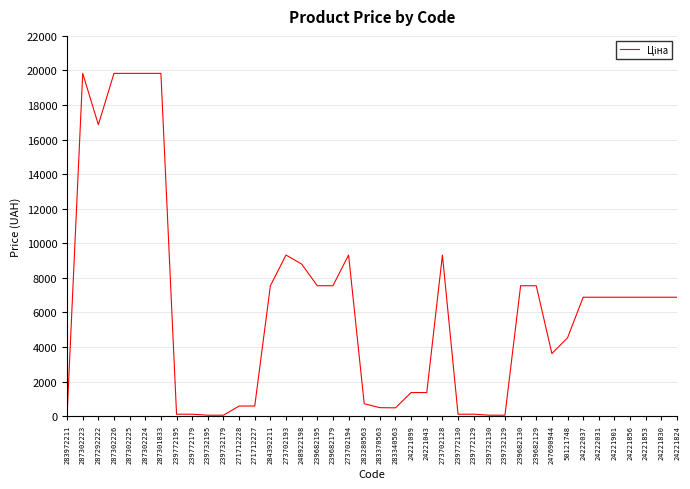

Between 239772130 and 283340563, which is larger?

283340563